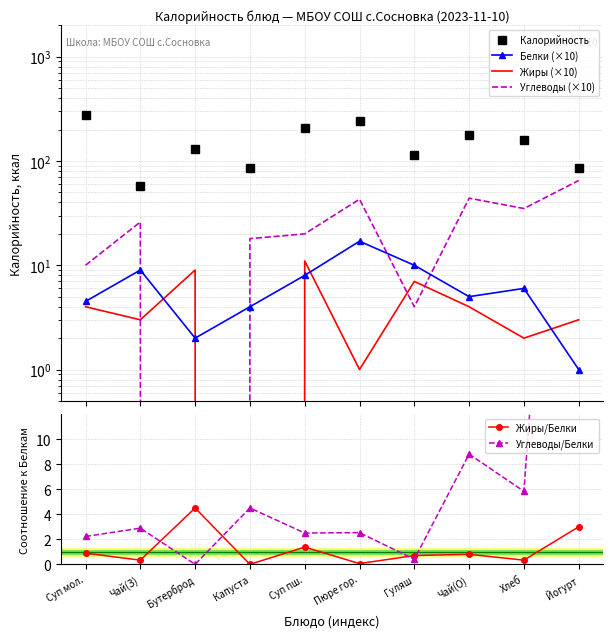

What is the total value across all series at Йогурт?

222.0